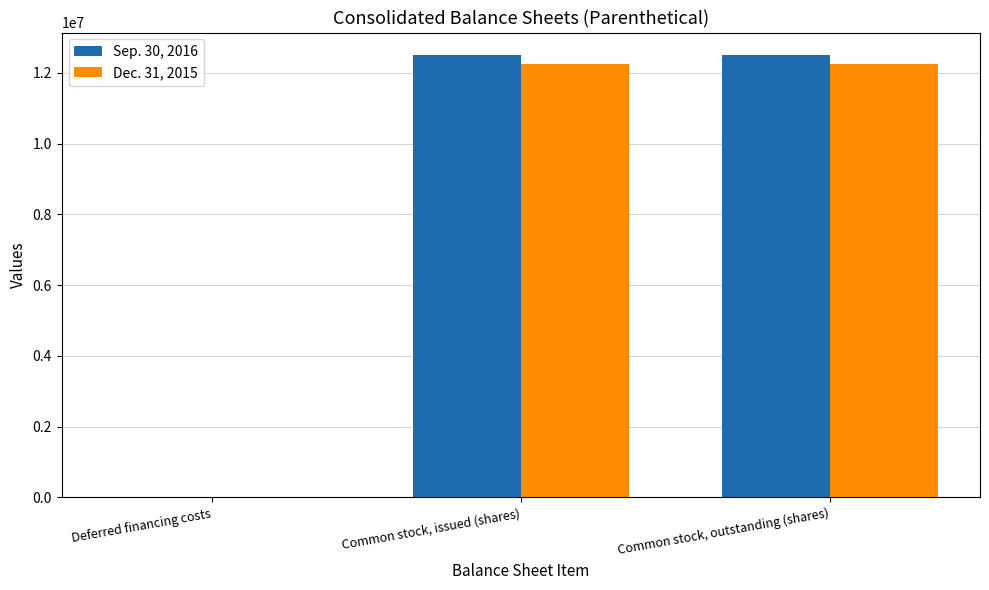

Is the value of Sep. 30, 2016 at Common stock, outstanding (shares) greater than the value of Dec. 31, 2015 at Common stock, outstanding (shares)?

Yes